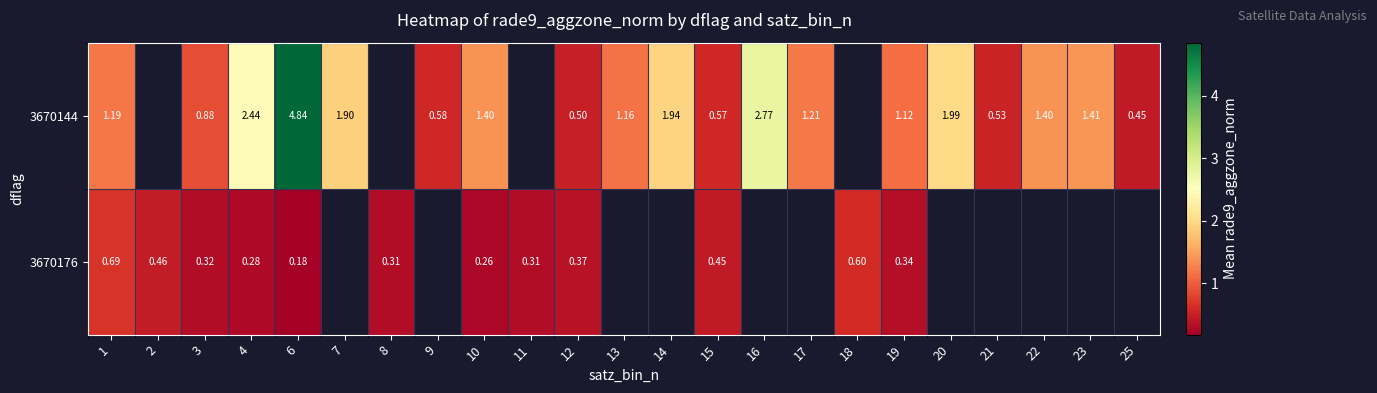

What is the difference between the highest and lowest values at 6?

4.7